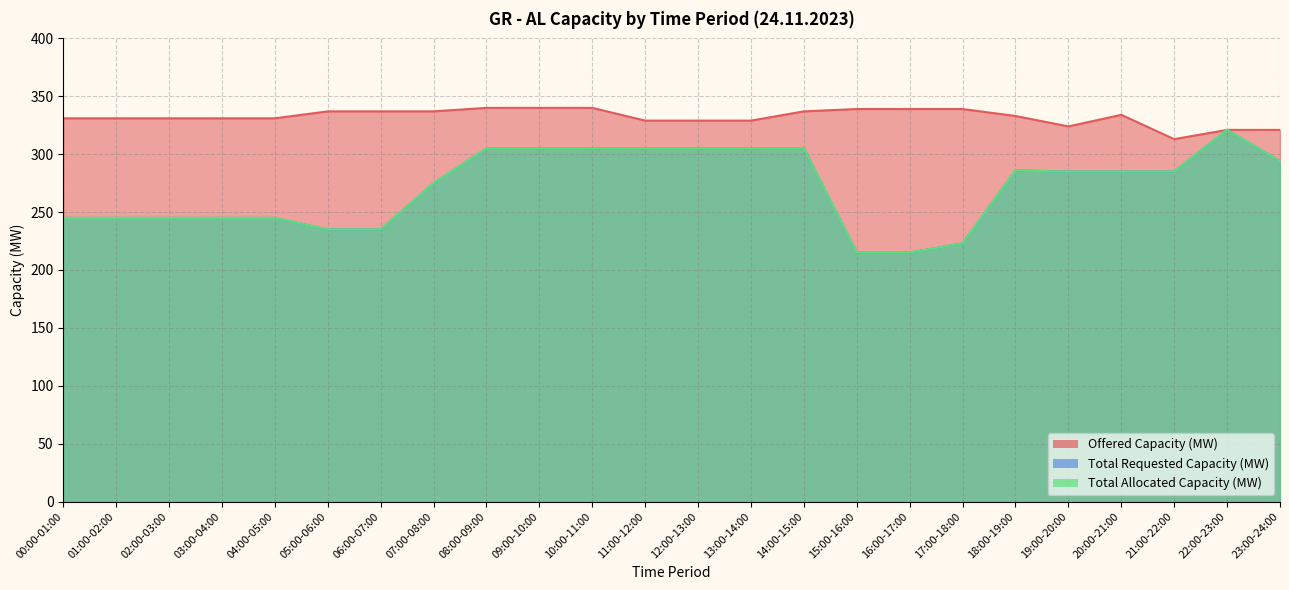

Rank the series at 21:00-22:00 from lowest to highest value.

Total Requested Capacity (MW), Total Allocated Capacity (MW), Offered Capacity (MW)